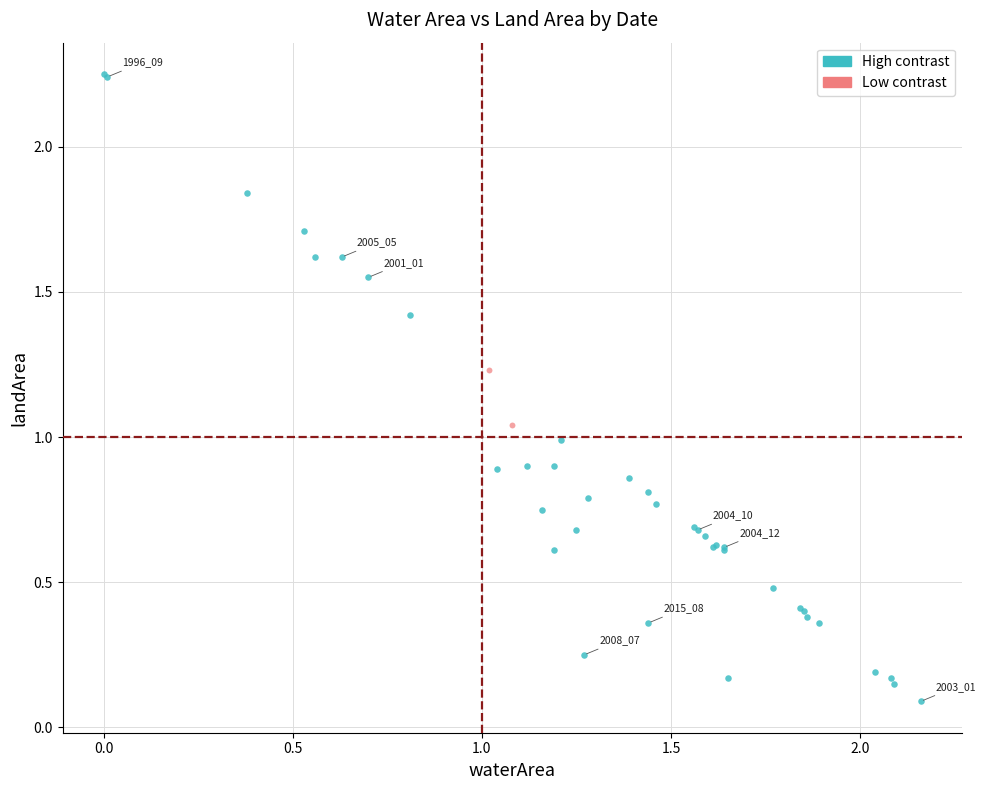

Which series has the largest Y range (max minus min)?

High contrast